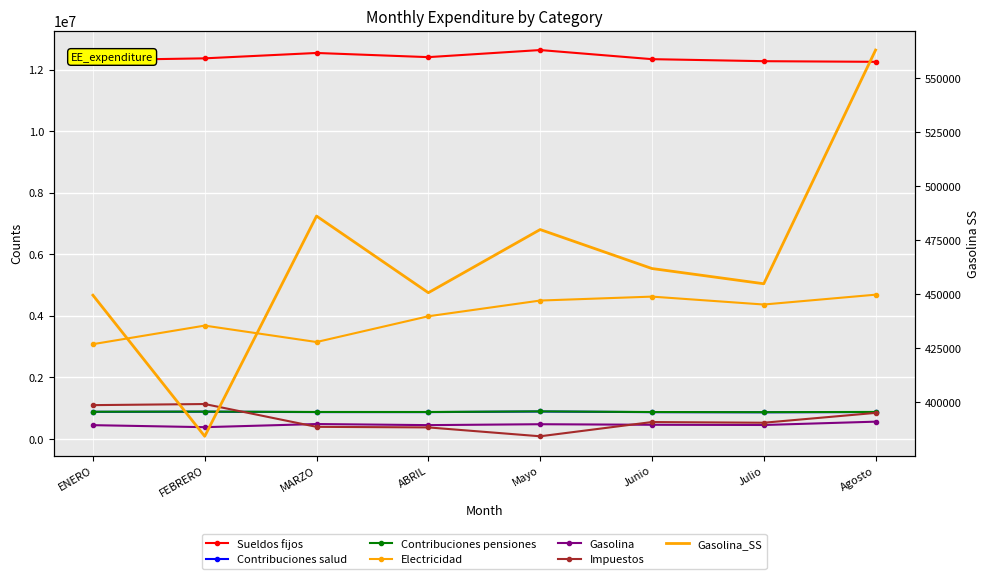

What is the lowest value of the Electricidad series?

3081071.1